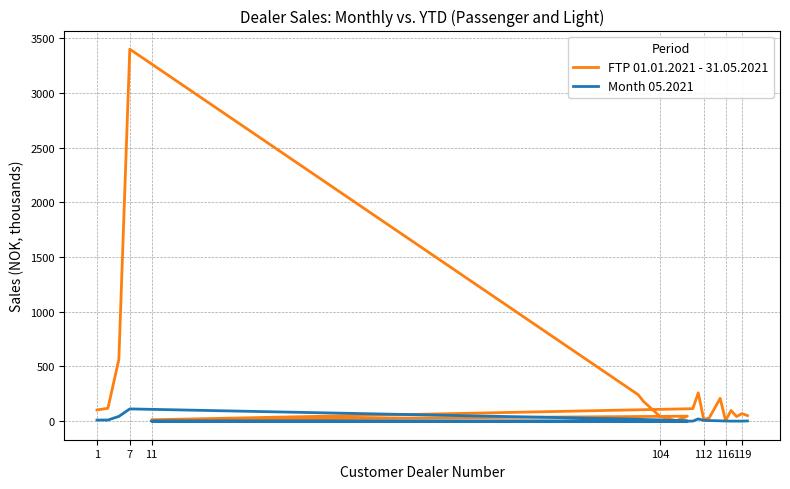

What is the maximum value for Month 05.2021?

111.7